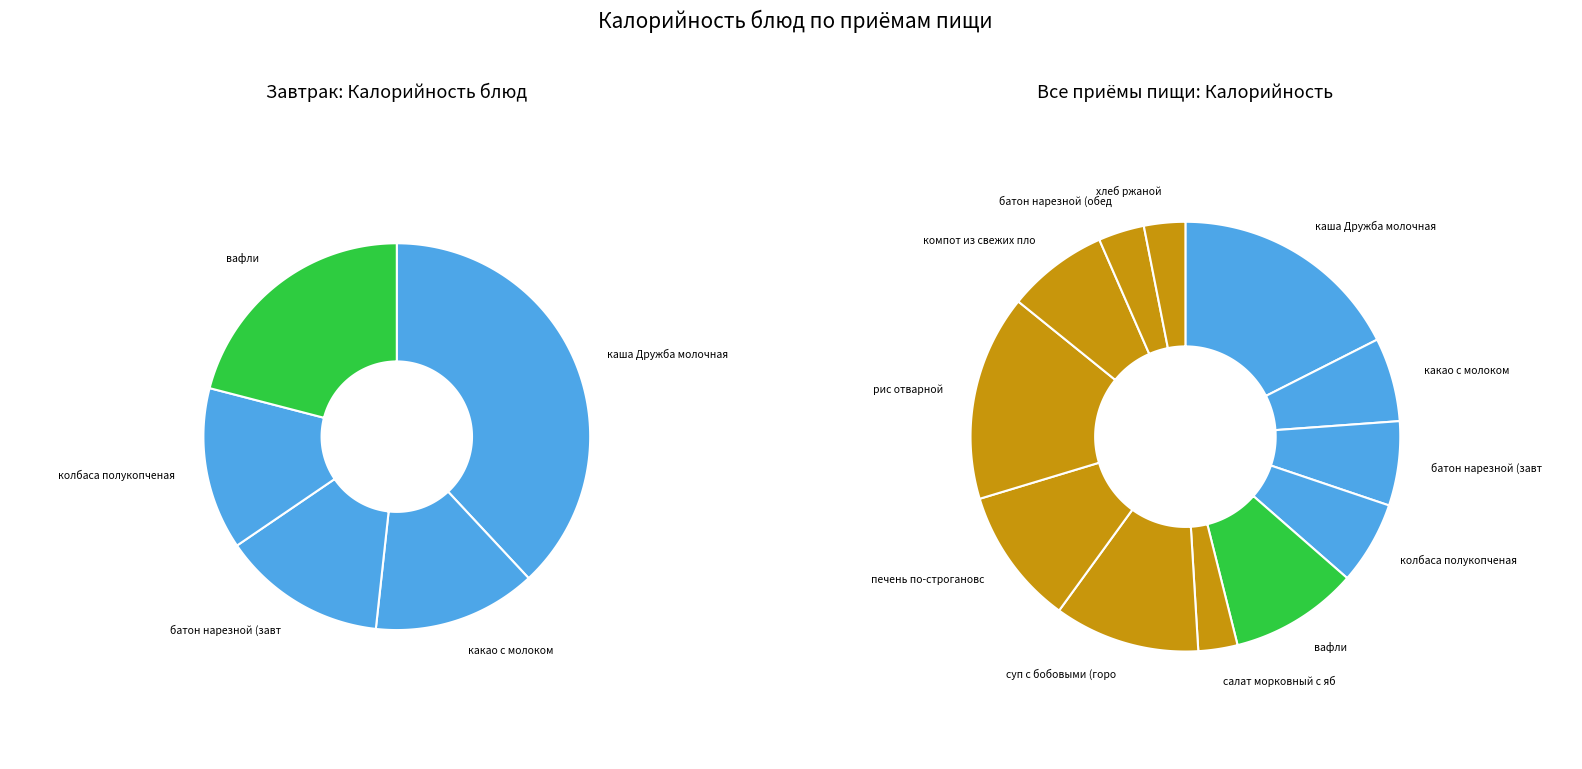

True or false: батон нарезной (обед) accounts for 1% of the total.

False